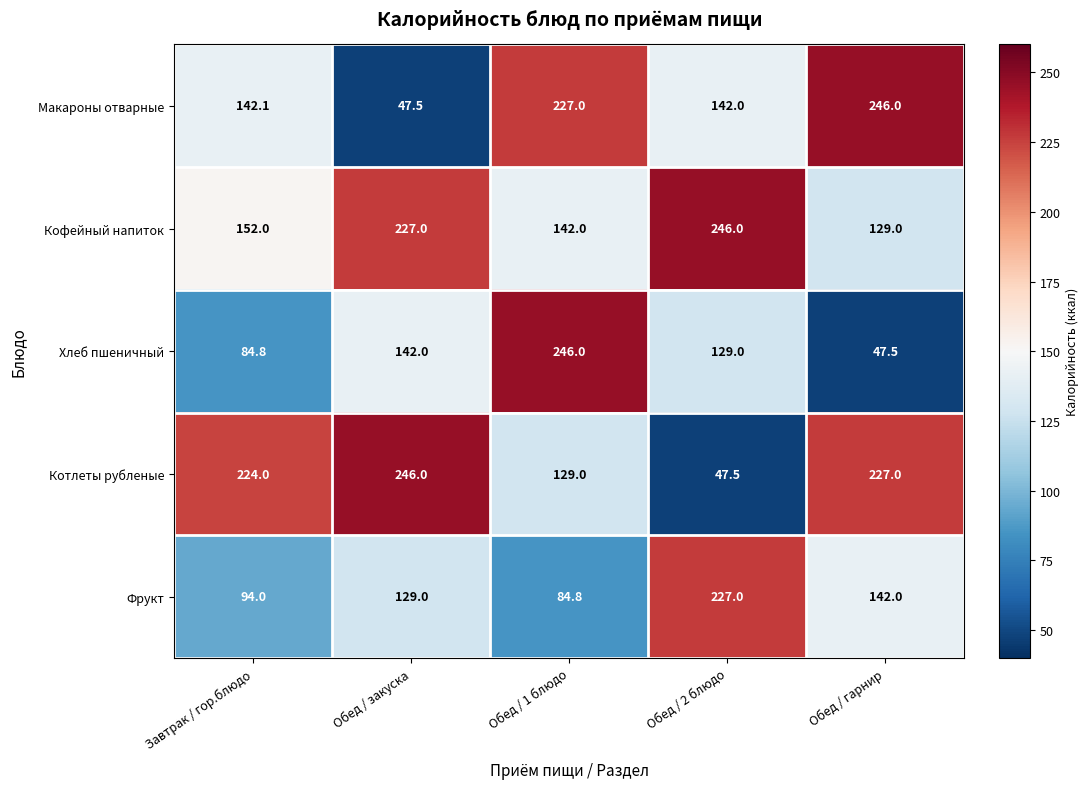

What is the difference between the second highest and second lowest values in the Кофейный напиток series?

85.0